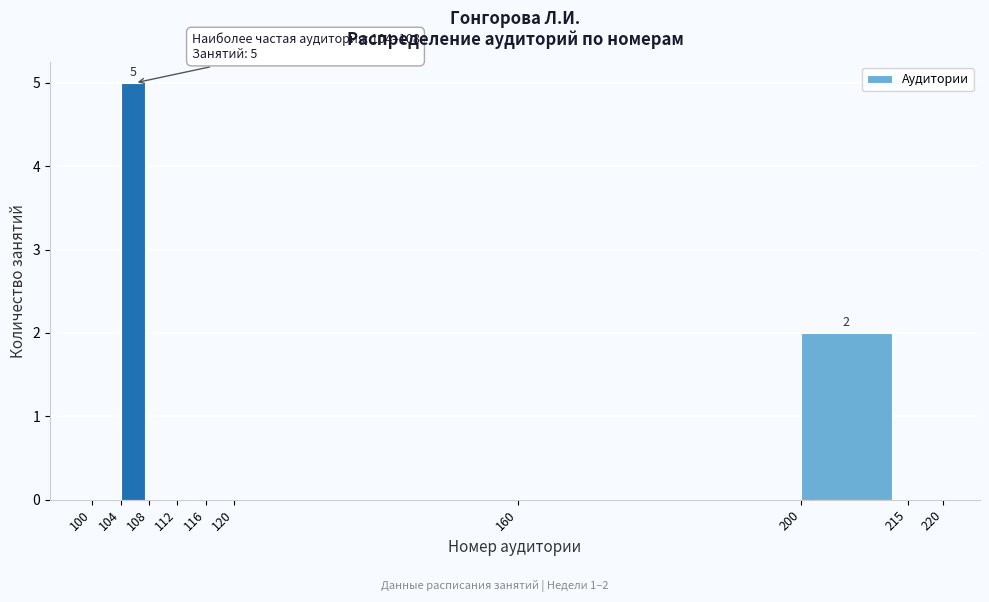

Over which range of the x-axis is the bar tallest?

104 to 108